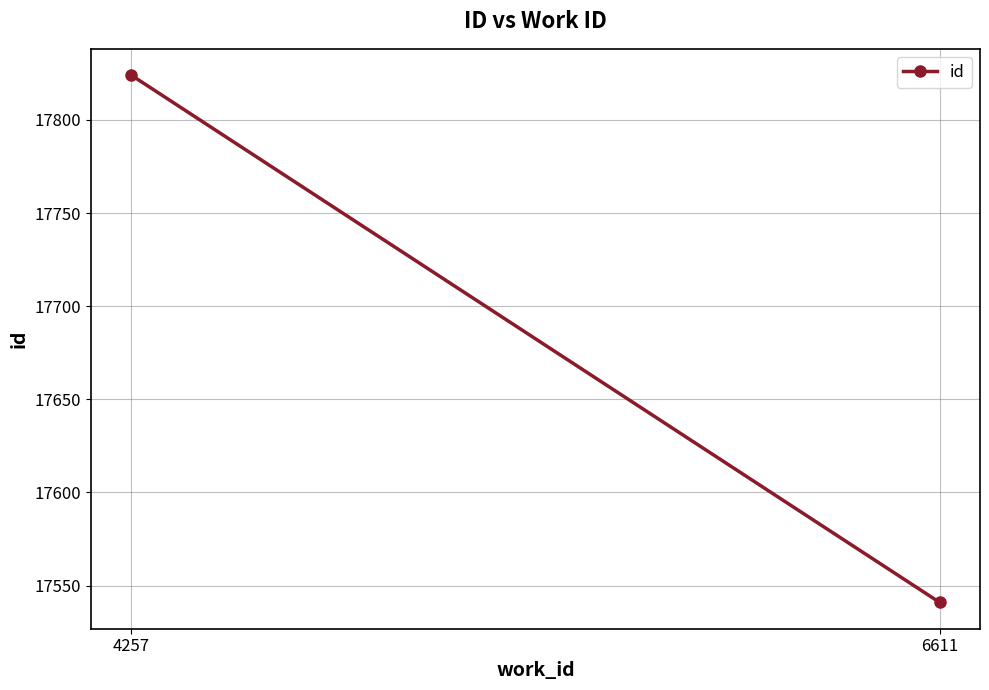

At which category does the chart reach its peak across all series?

4257